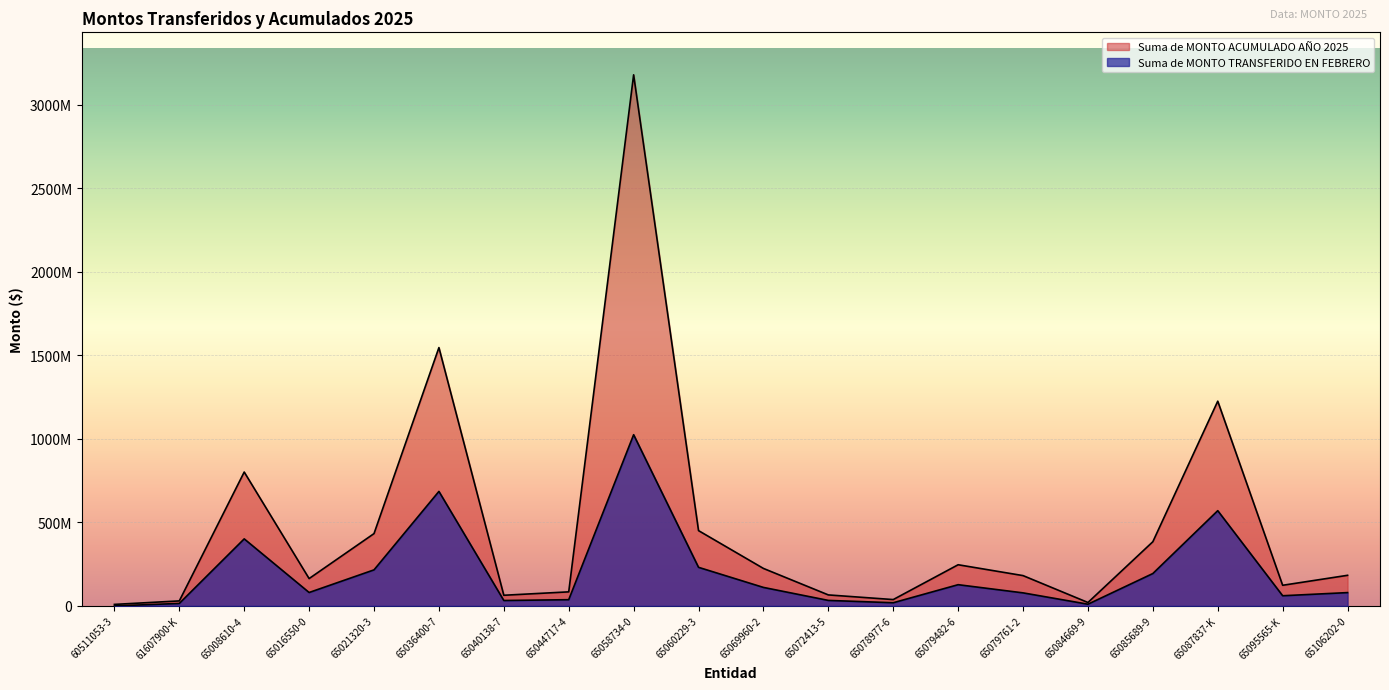

The Suma de MONTO TRANSFERIDO EN FEBRERO series shows 184517638 at 65069960-2. True or false?

False